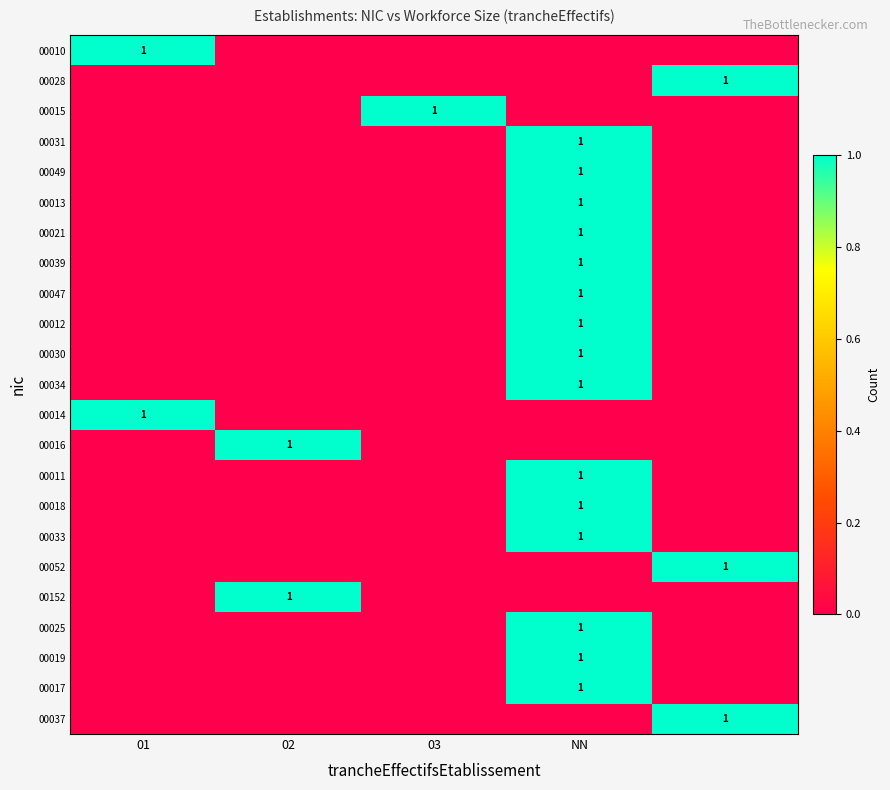

The value of 00014 at 01 is 1. True or false?

True